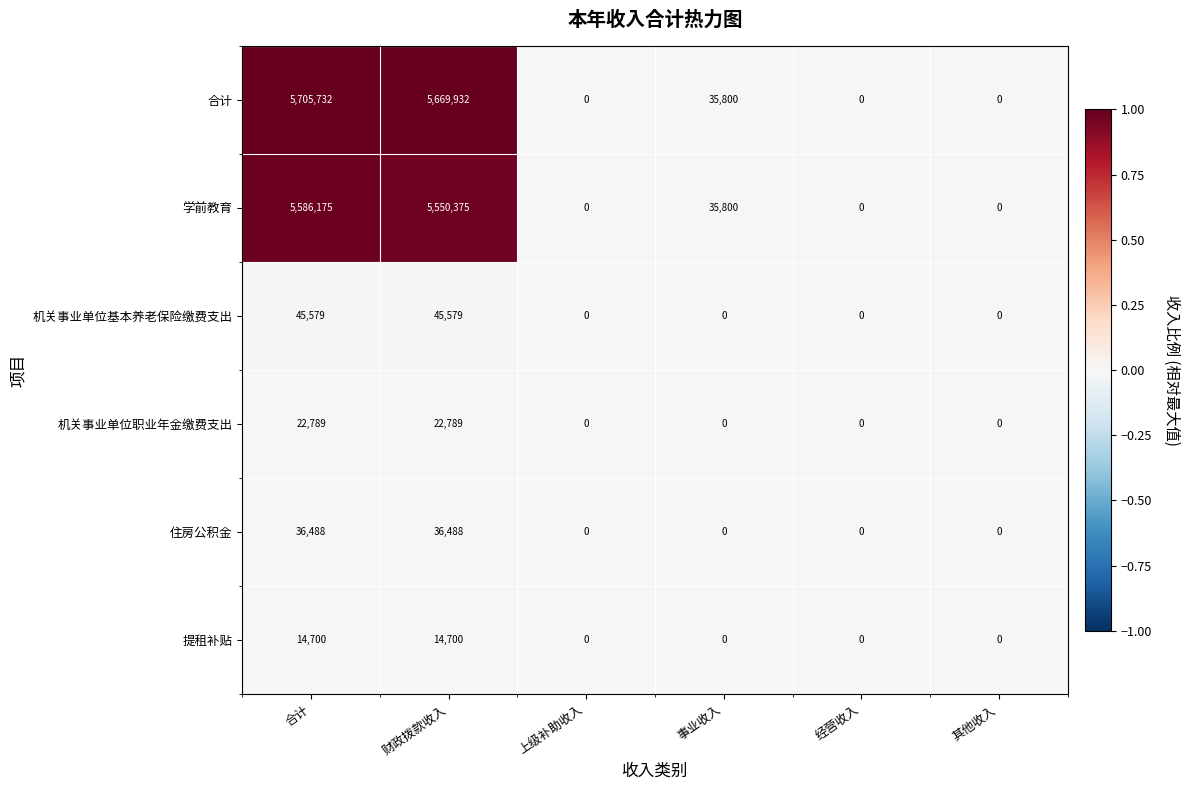

Which series has the widest spread of values?

合计